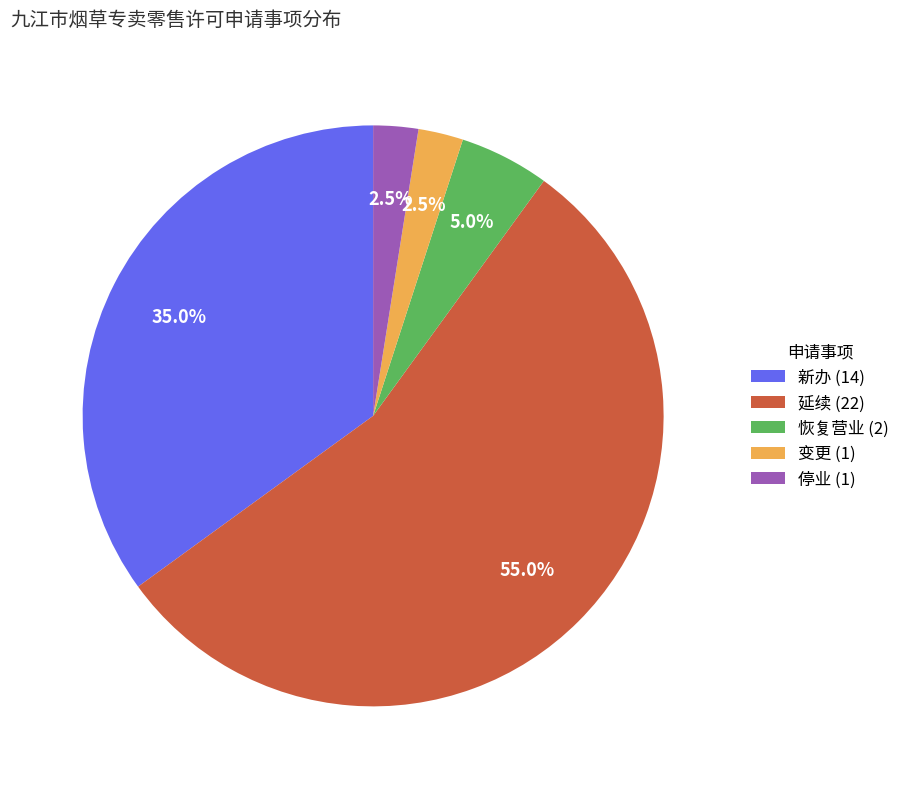

Count the number of slices in the pie.

5